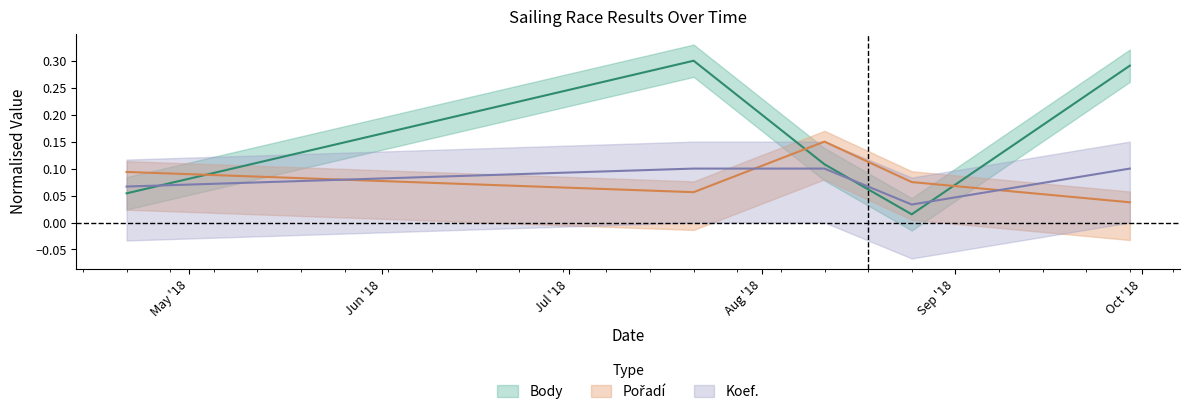

Reading left to right, what are all the values shown in this chart?

Body: 2018-04-21=0.1	2018-07-21=0.3	2018-08-11=0.1	2018-08-25=0.0	2018-09-29=0.3
Pořadí: 2018-04-21=0.1	2018-07-21=0.1	2018-08-11=0.1	2018-08-25=0.1	2018-09-29=0.0
Koef.: 2018-04-21=0.1	2018-07-21=0.1	2018-08-11=0.1	2018-08-25=0.0	2018-09-29=0.1